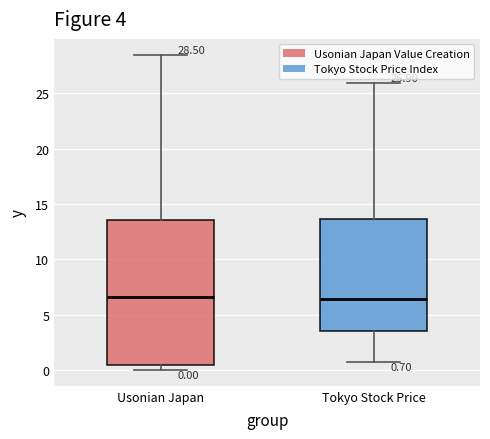

Comparing the boxes themselves (not the whiskers), which one is the tallest?

Usonian Japan